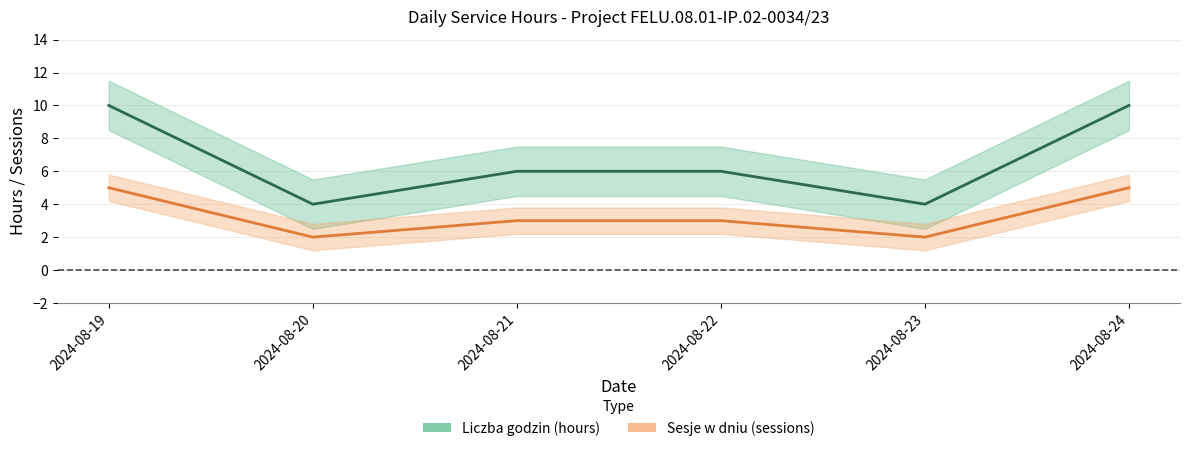

True or false: Liczba godzin (hours) has more than 1 points higher than both neighbors.

False